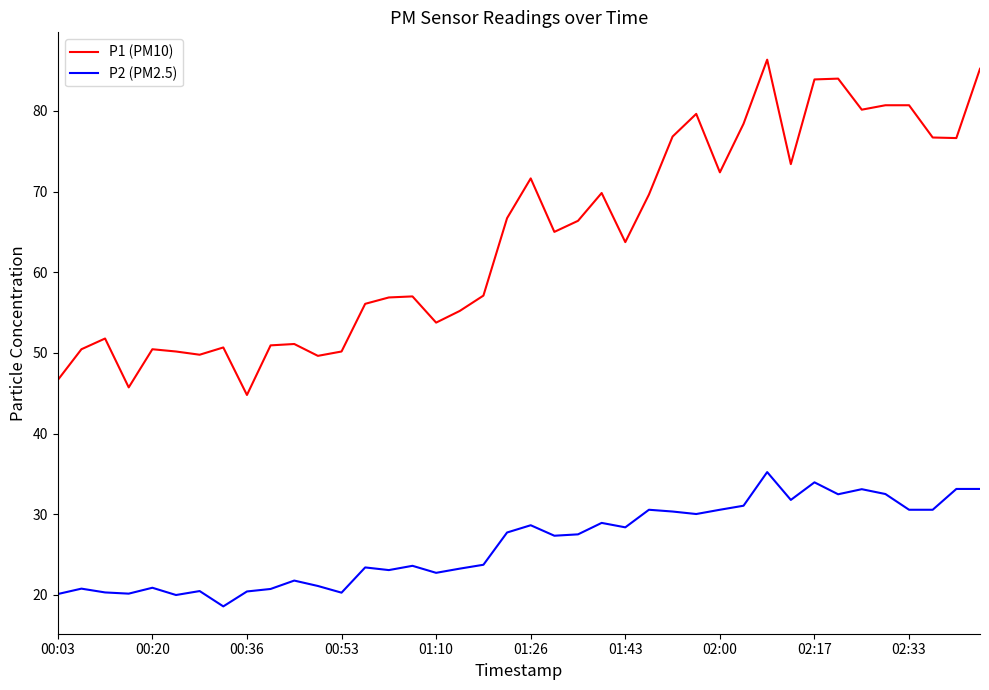

What is the average value of the P2 (PM2.5) series?

26.3